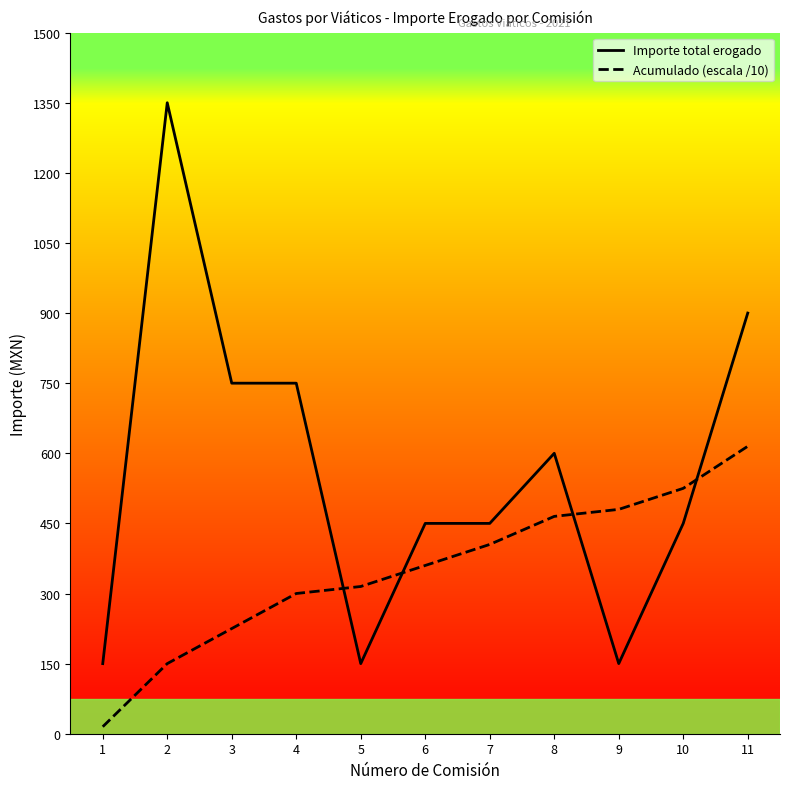

What is the smallest value displayed?

15